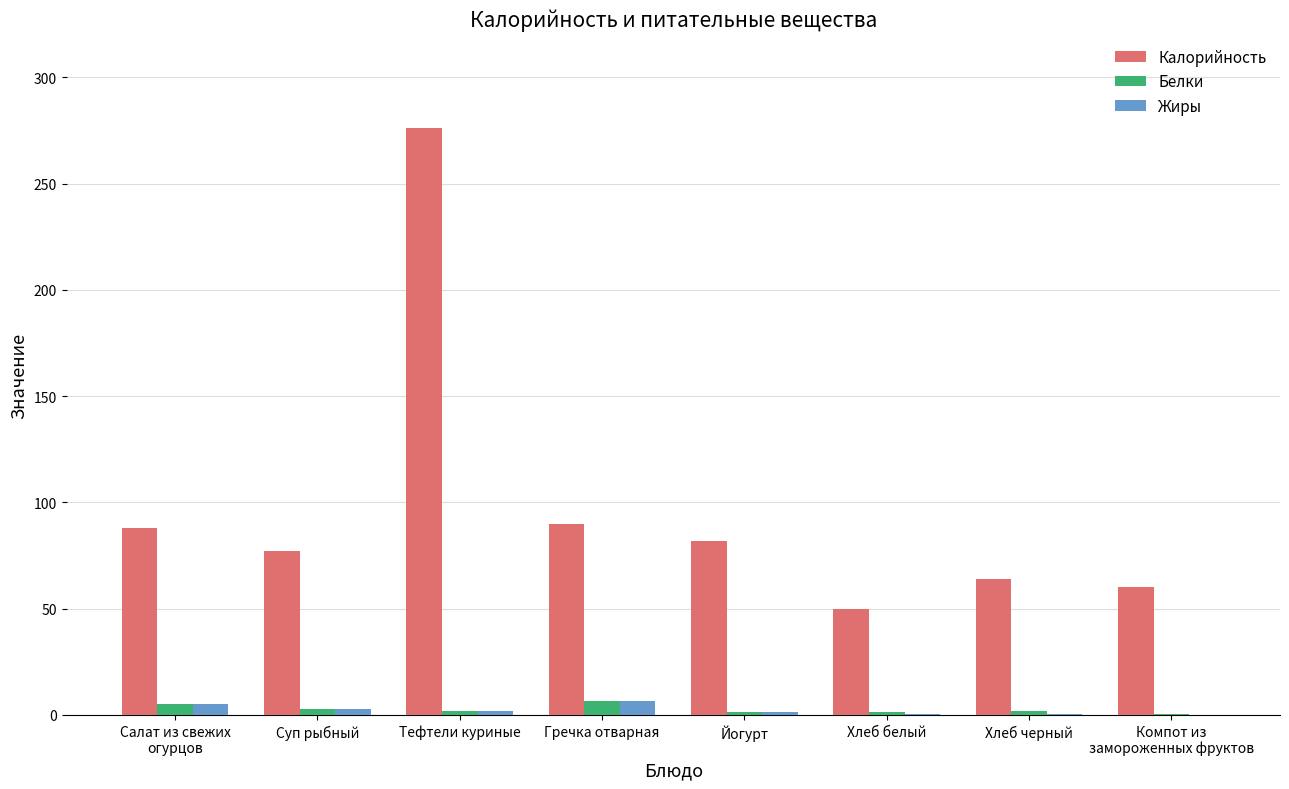

At which category does the chart reach its peak across all series?

Тефтели куриные